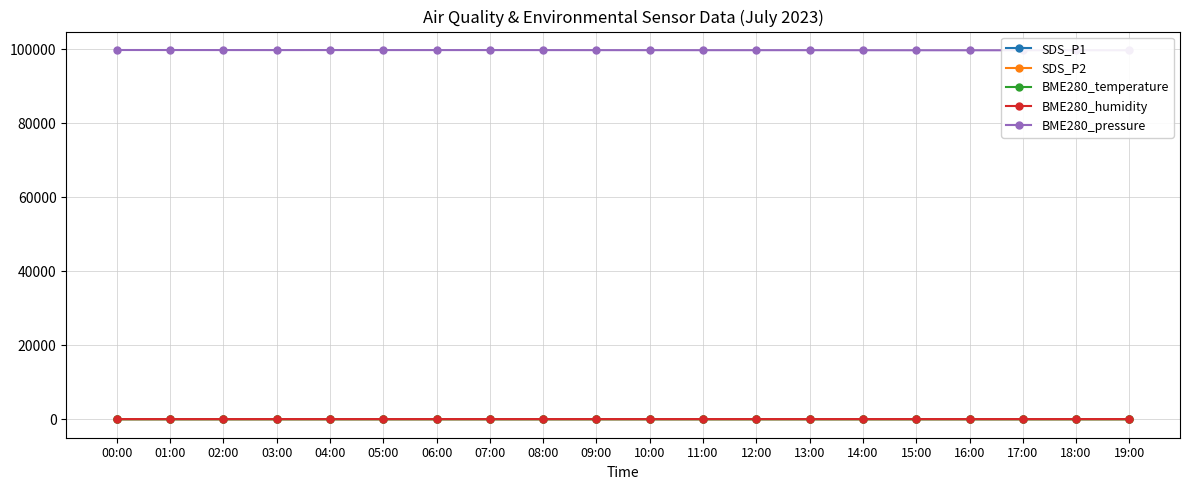

True or false: BME280_pressure and SDS_P1 intersect in this chart.

False